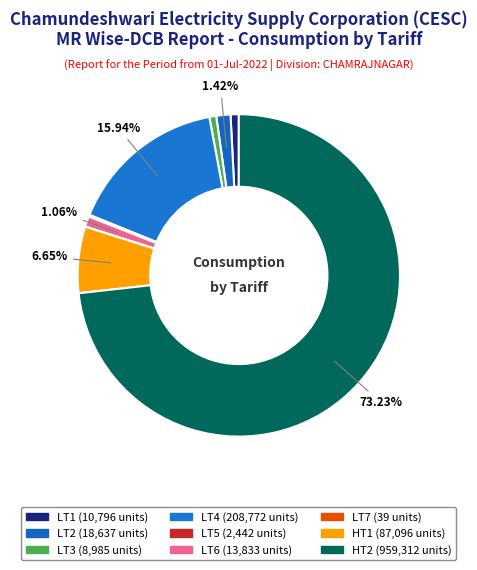

To the nearest percent, what is the average slice percentage?

11%